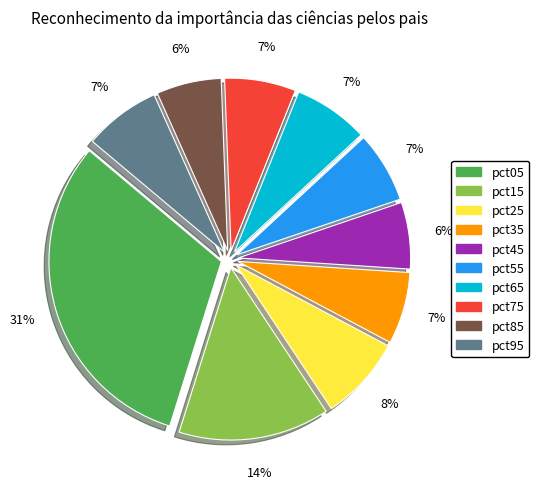

Between pct35 and pct45, which is larger?

pct35